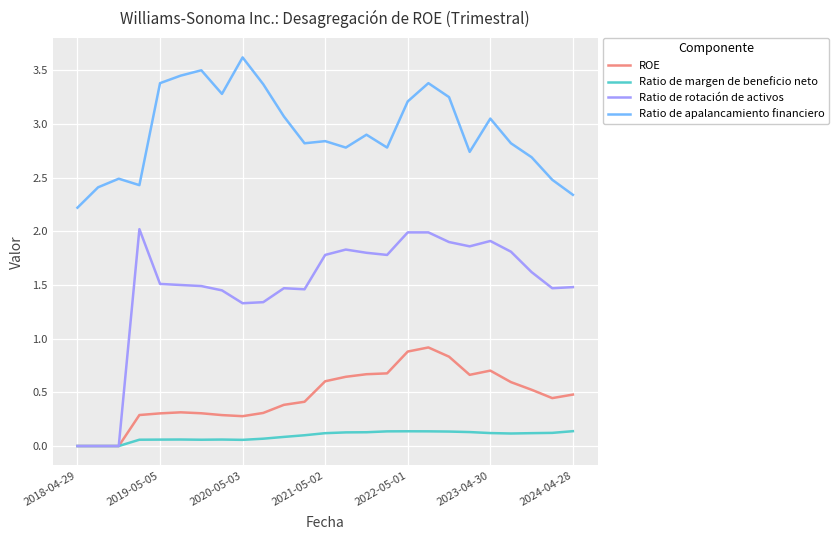

List the series in order of their peak value, lowest first.

Ratio de margen de beneficio neto, ROE, Ratio de rotación de activos, Ratio de apalancamiento financiero